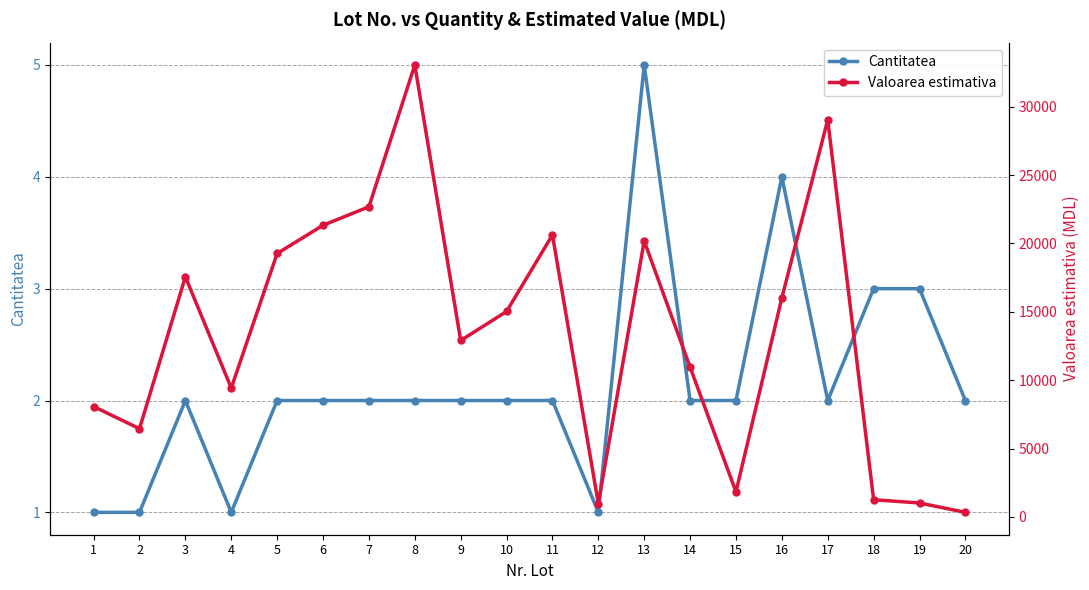

At how many categories does at least one series exceed 3364?

15